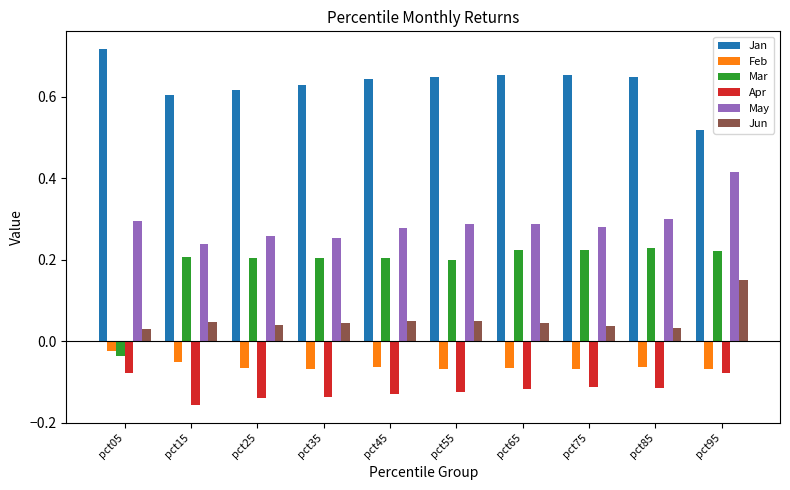

At pct75, list the series in order from largest to smallest.

Jan, May, Mar, Jun, Feb, Apr